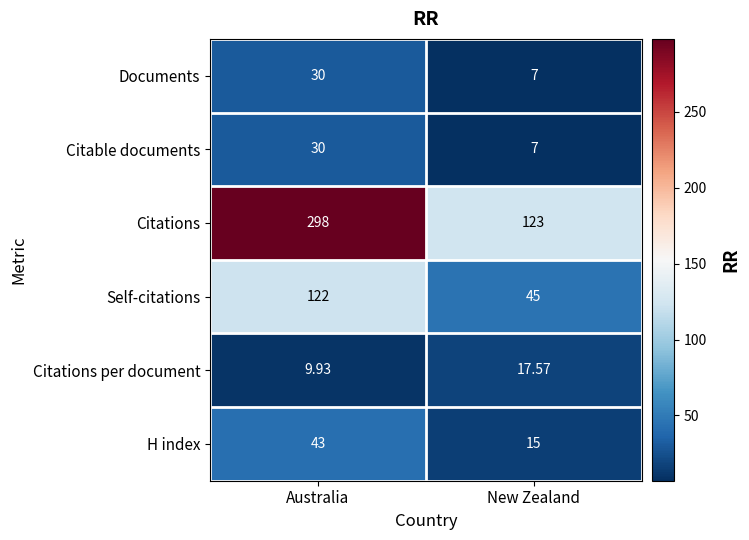

Rank the categories by H index value from highest to lowest.

Australia, New Zealand